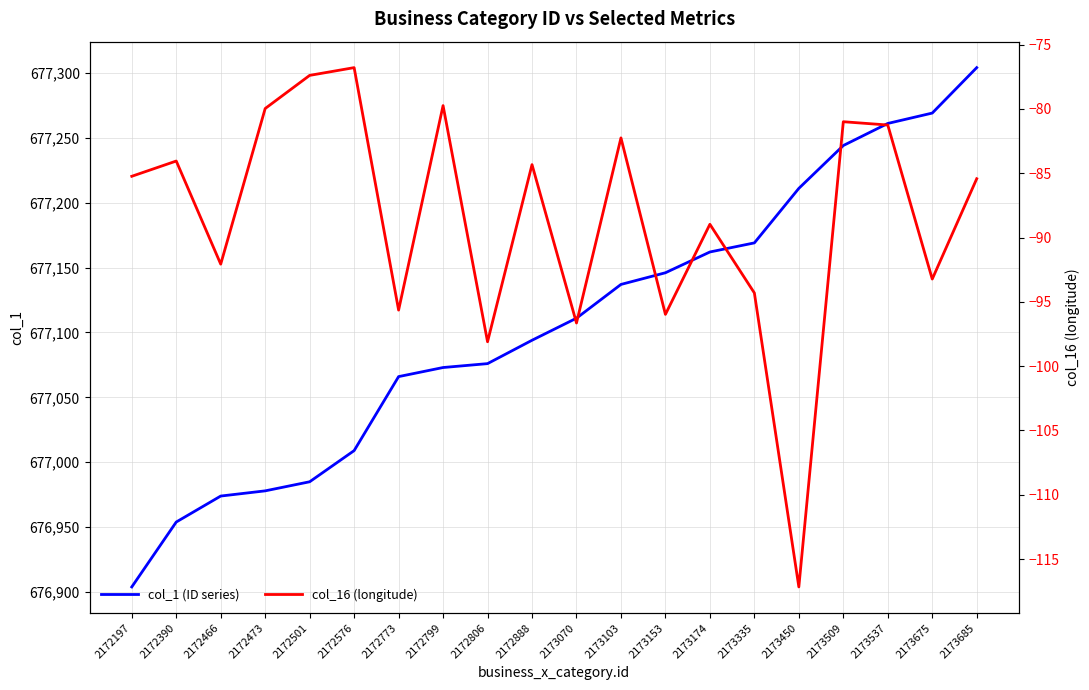

At 2173153, list the series in order from largest to smallest.

col_1, col_16